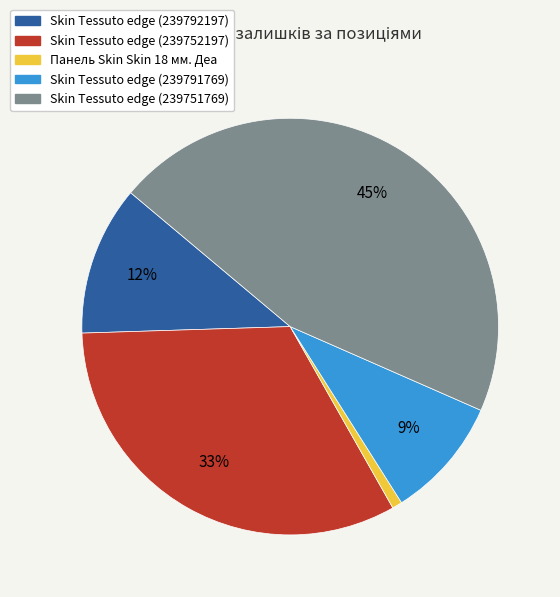

What is the largest slice in the pie chart?

Skin Tessuto edge (239751769)